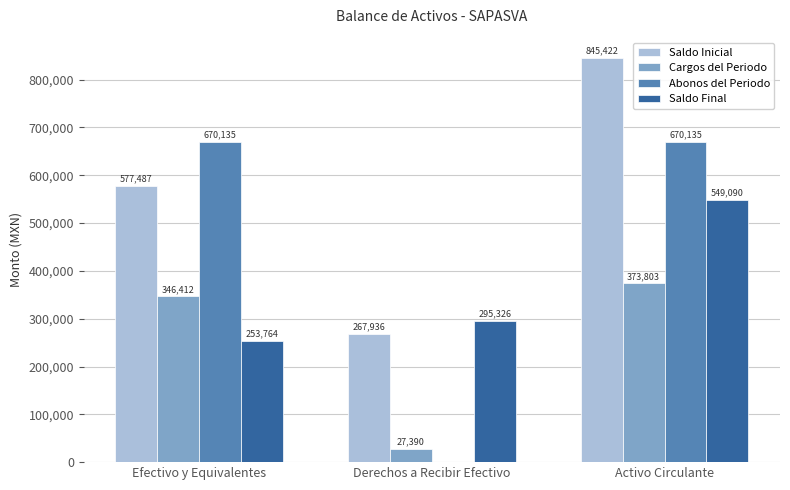

Where is Saldo Inicial nearest to the value 556678?

Efectivo y Equivalentes